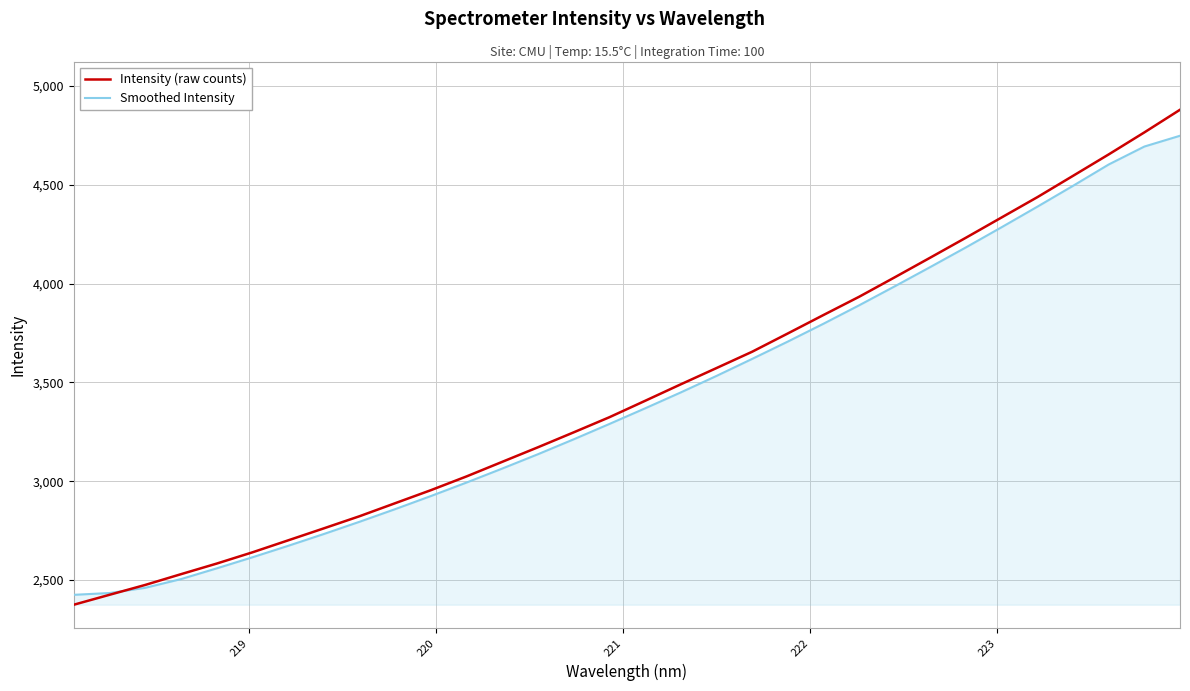

List the series in order of their peak value, lowest first.

Smoothed Intensity, Intensity (raw counts)